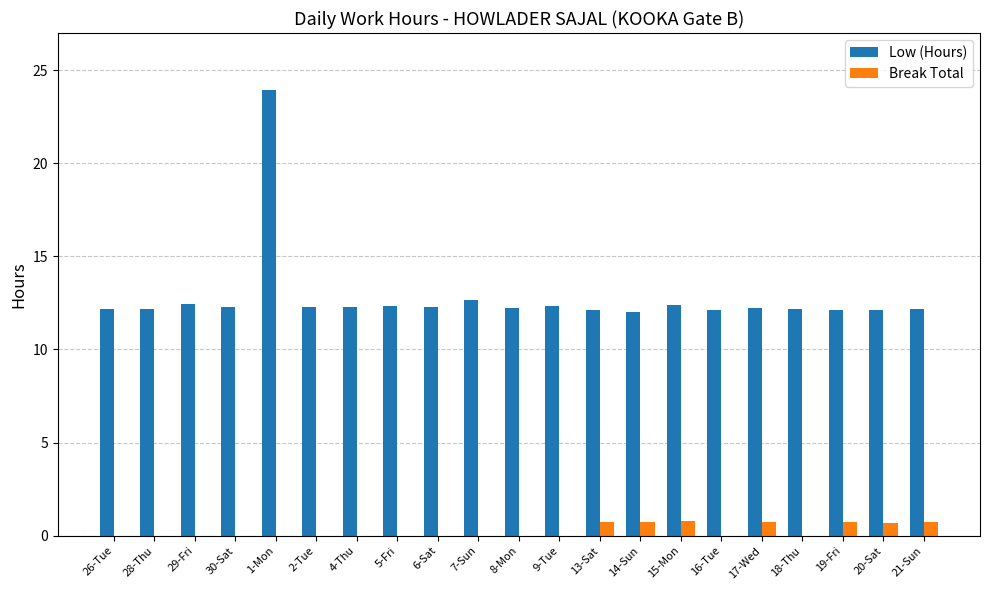

What is the sum of all Low (Hours) values?

268.9